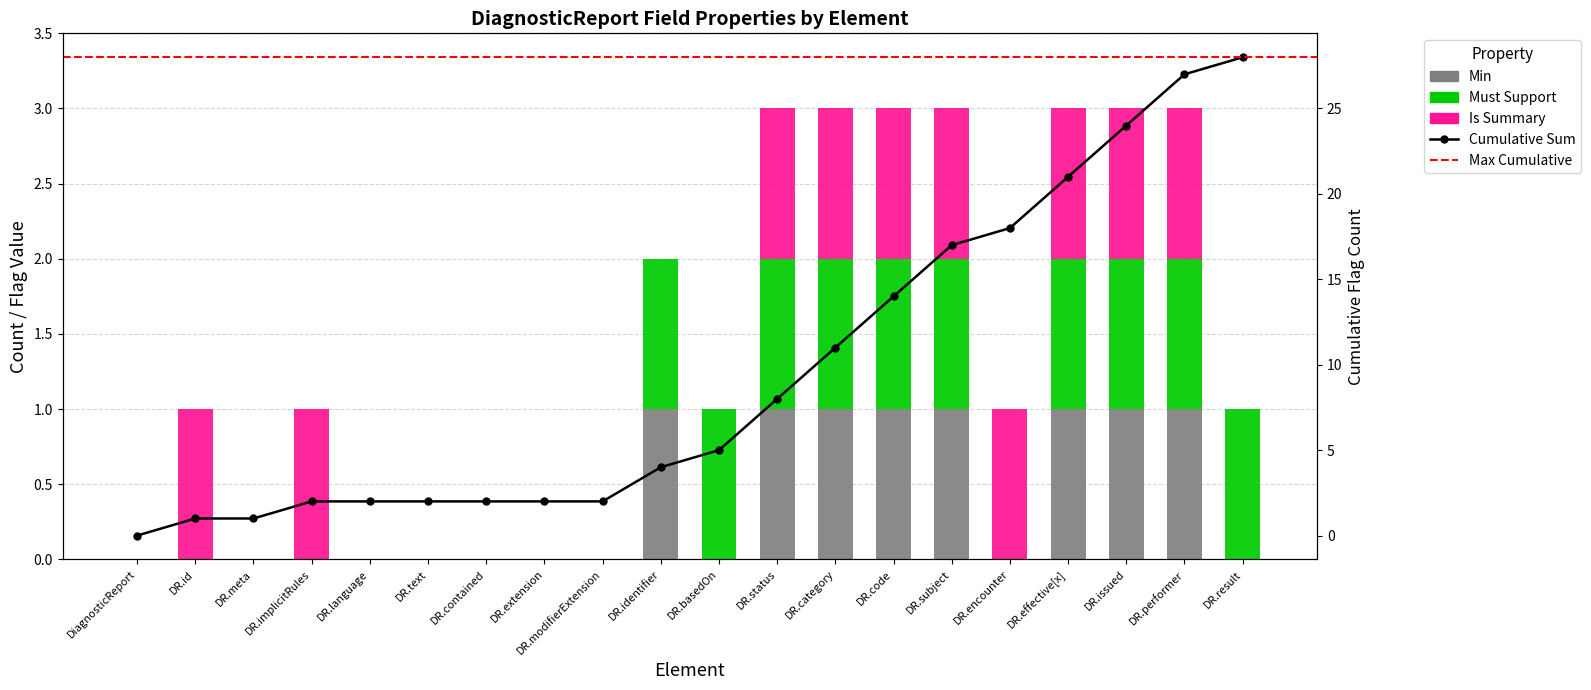

How many positive values does the Min series have?

8